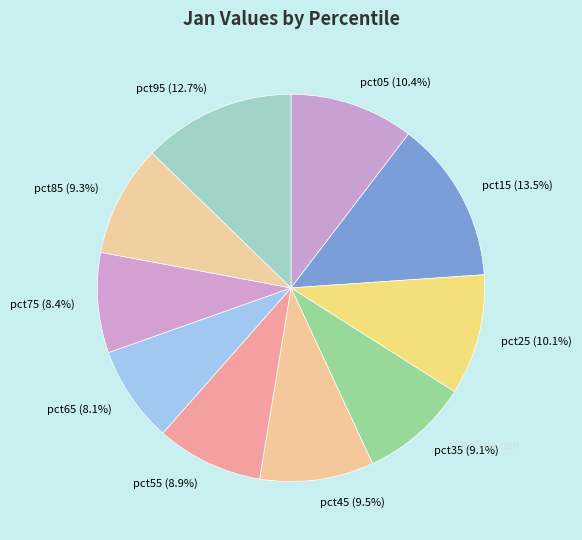

Is the sum of pct95 and pct35 greater than half?

No